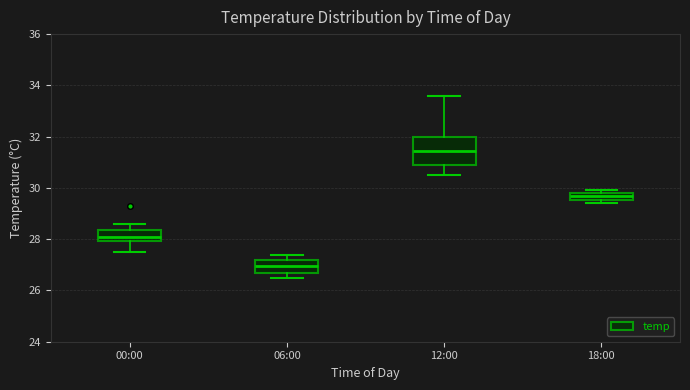

Where does the lower whisker of the box for 00:00 end on the y-axis? The values are not printed on the chart, so give them approximately, as read against the axis.

27.6